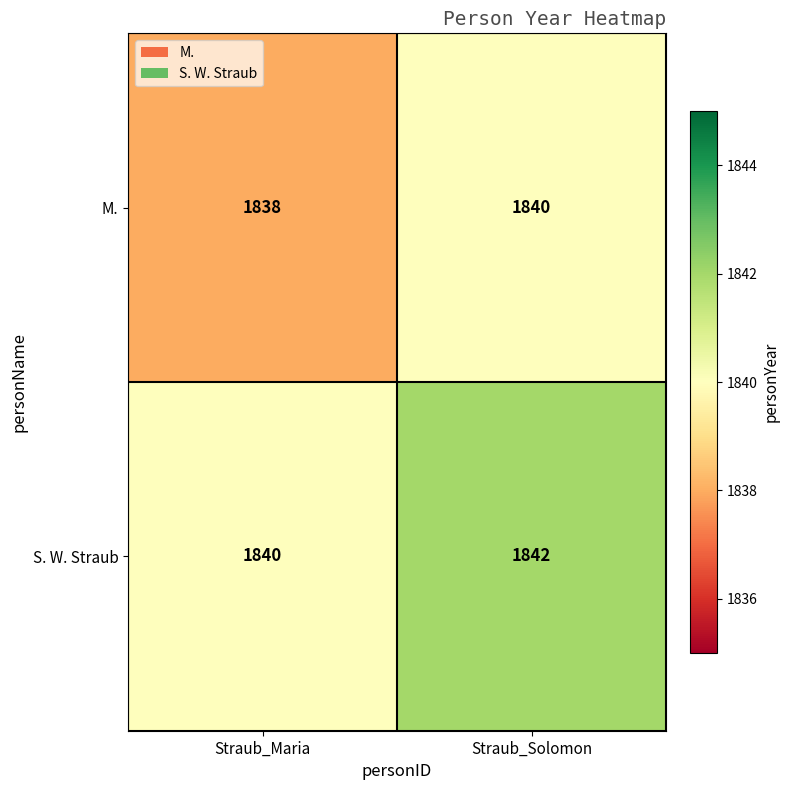

Rank the series at Straub_Solomon from highest to lowest value.

S. W. Straub, M.